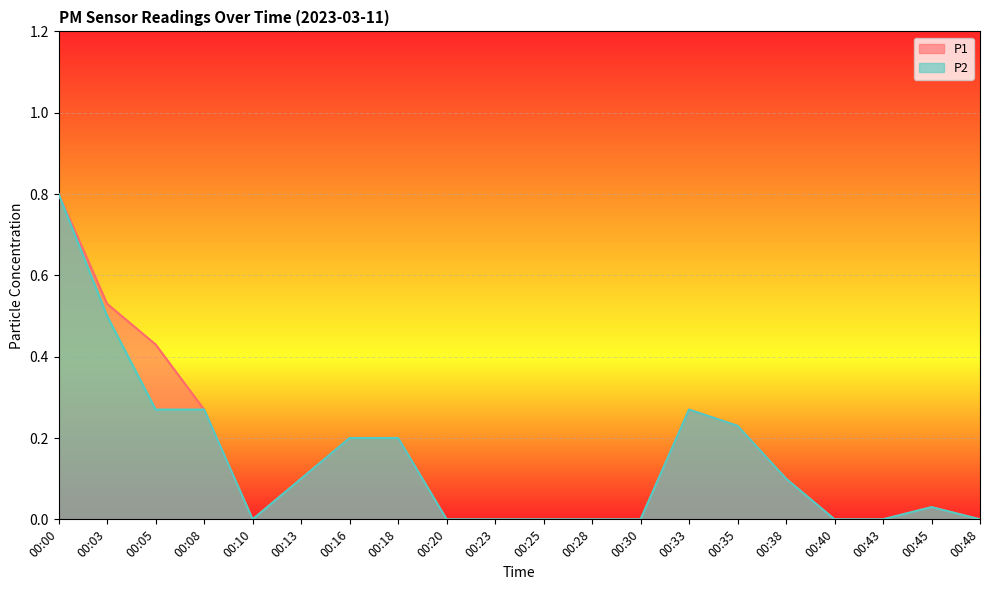

Where is P1 nearest to the value 0?

00:10